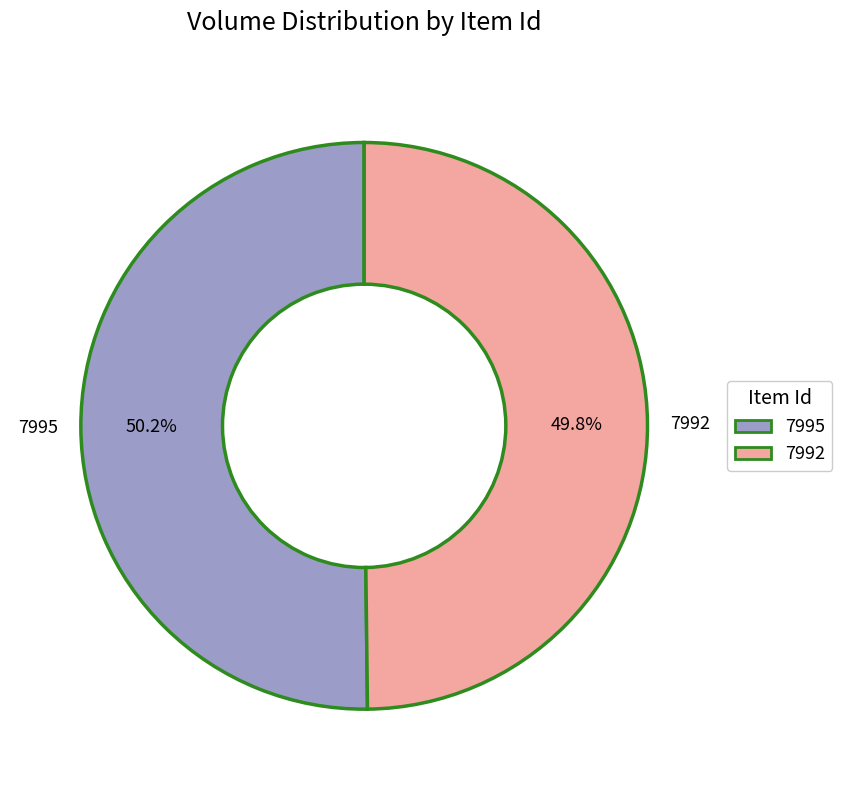

What portion of the pie excludes 7992?

50.2%